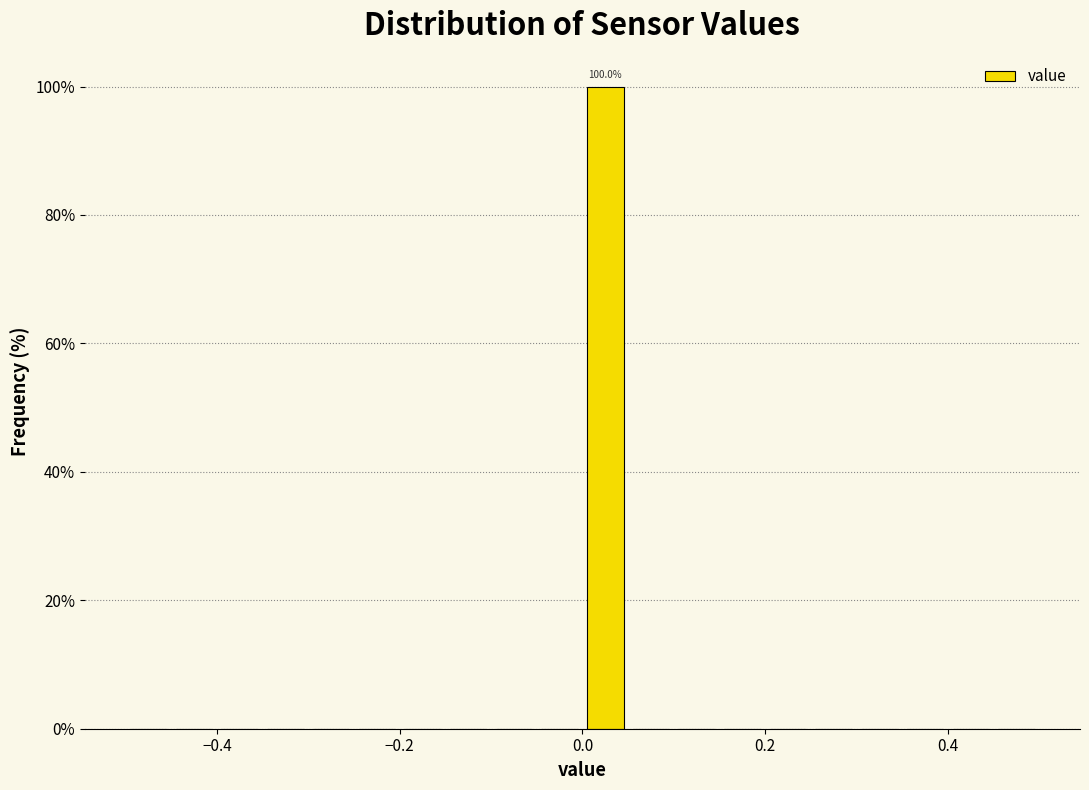

Read against the x-axis, roughly where is the centre of the tallest bar?

0.02